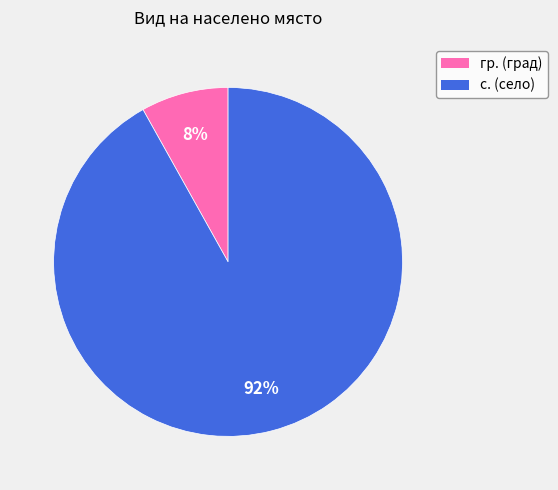

Which category has the biggest portion of the pie?

с.